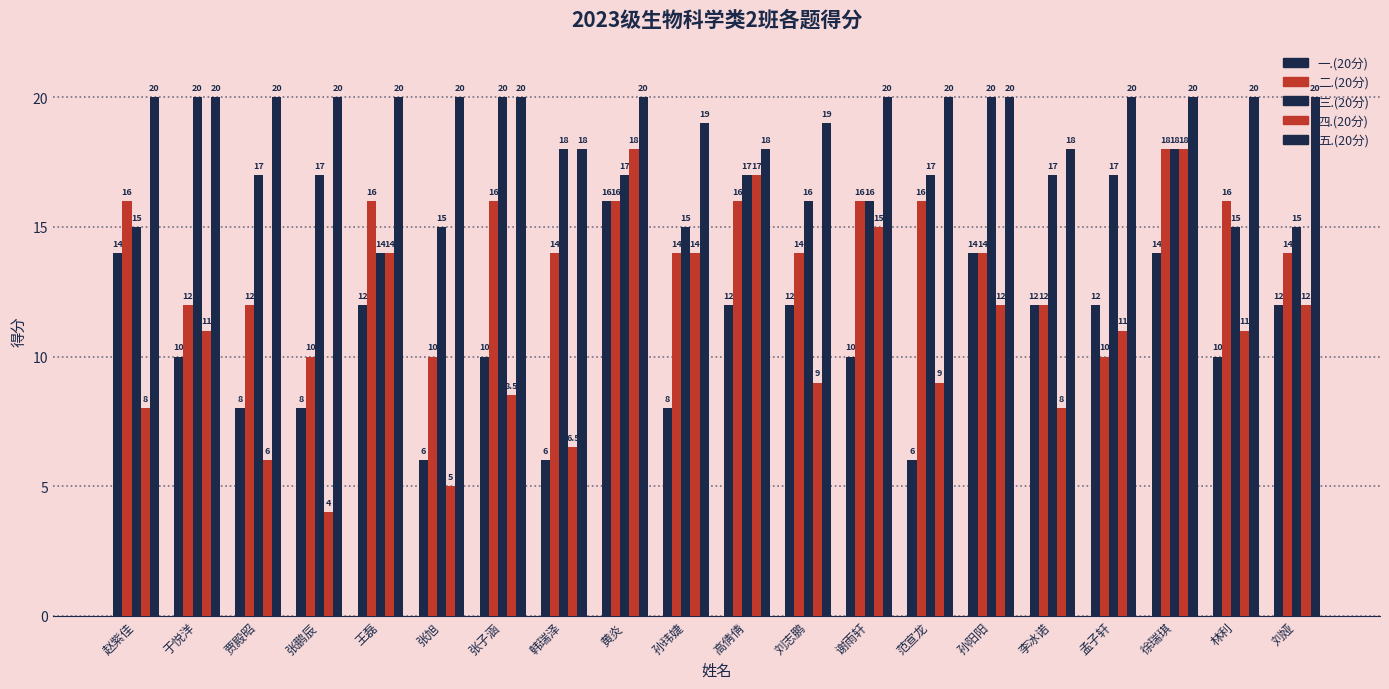

The value of 五.(20分) at 孟子轩 is 20.0. True or false?

True